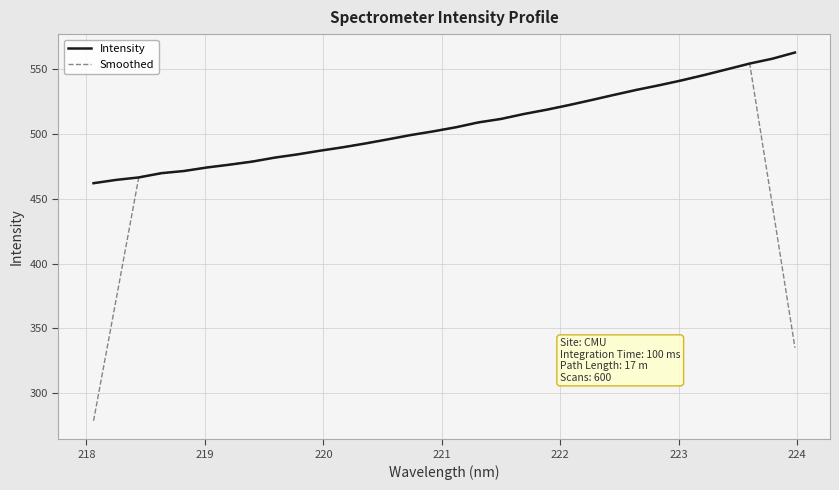

List the series in order of their overall mean, highest first.

Intensity, Smoothed